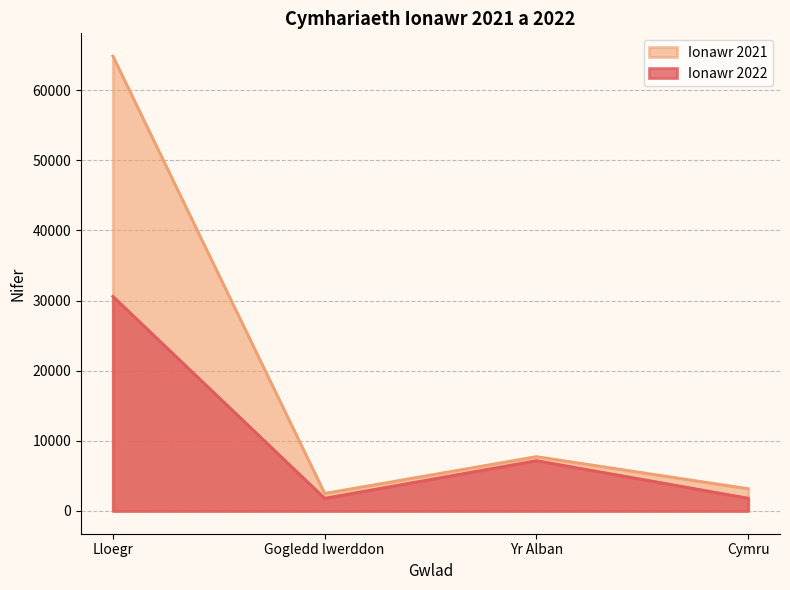

What is the value of the Ionawr 2021 point at the 3rd from the left?

7753